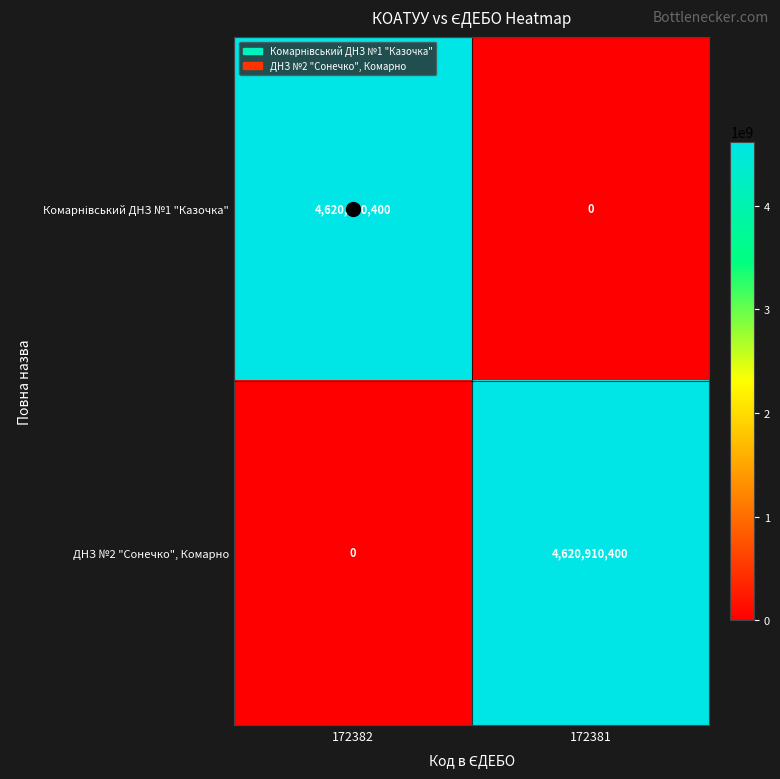

What is the difference between the highest and lowest values at 172381?

4620910400